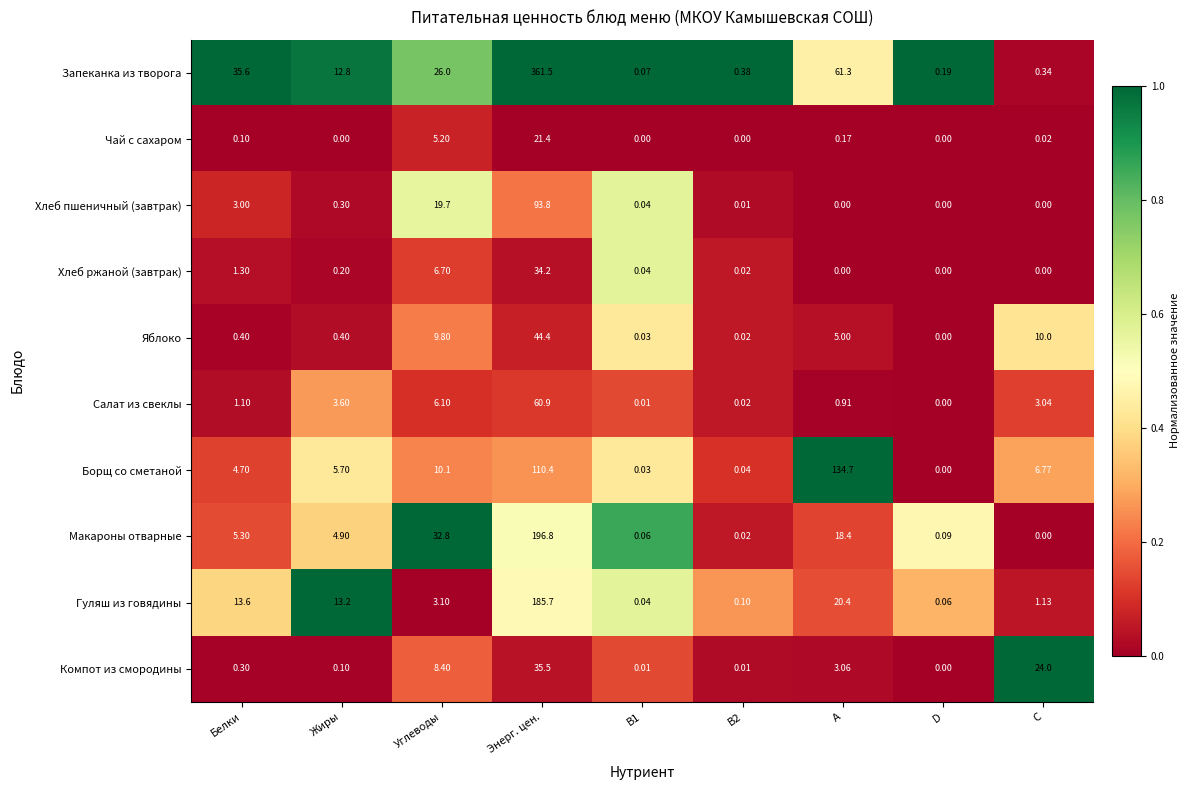

Rank the series by their maximum value, from highest to lowest.

Запеканка из творога, Макароны отварные, Гуляш из говядины, Борщ со сметаной, Хлеб пшеничный (завтрак), Салат из свеклы, Яблоко, Компот из смородины, Хлеб ржаной (завтрак), Чай с сахаром